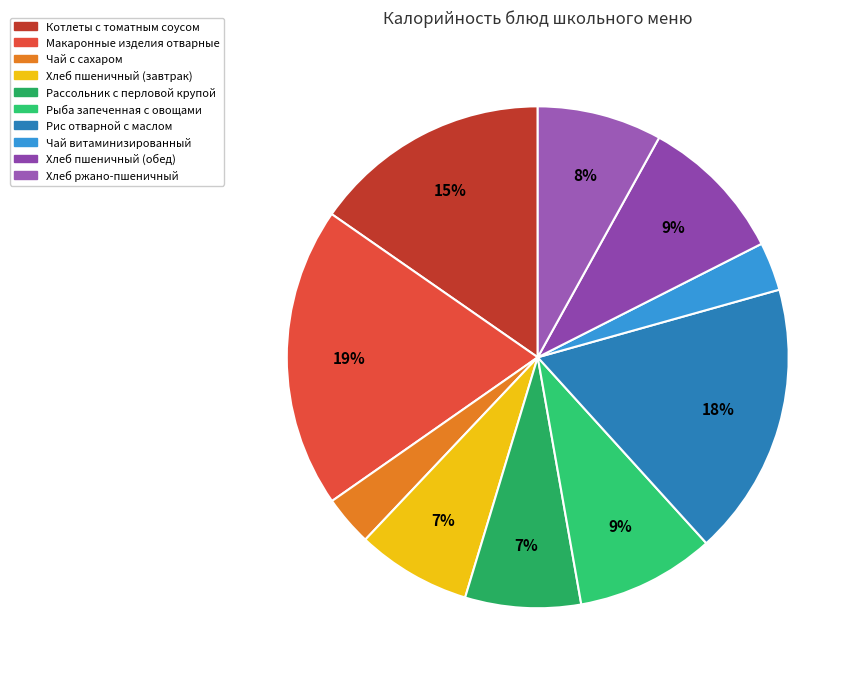

What is the ratio of the value at Рассольник с перловой крупой to the value at Хлеб пшеничный (завтрак)?

1.0